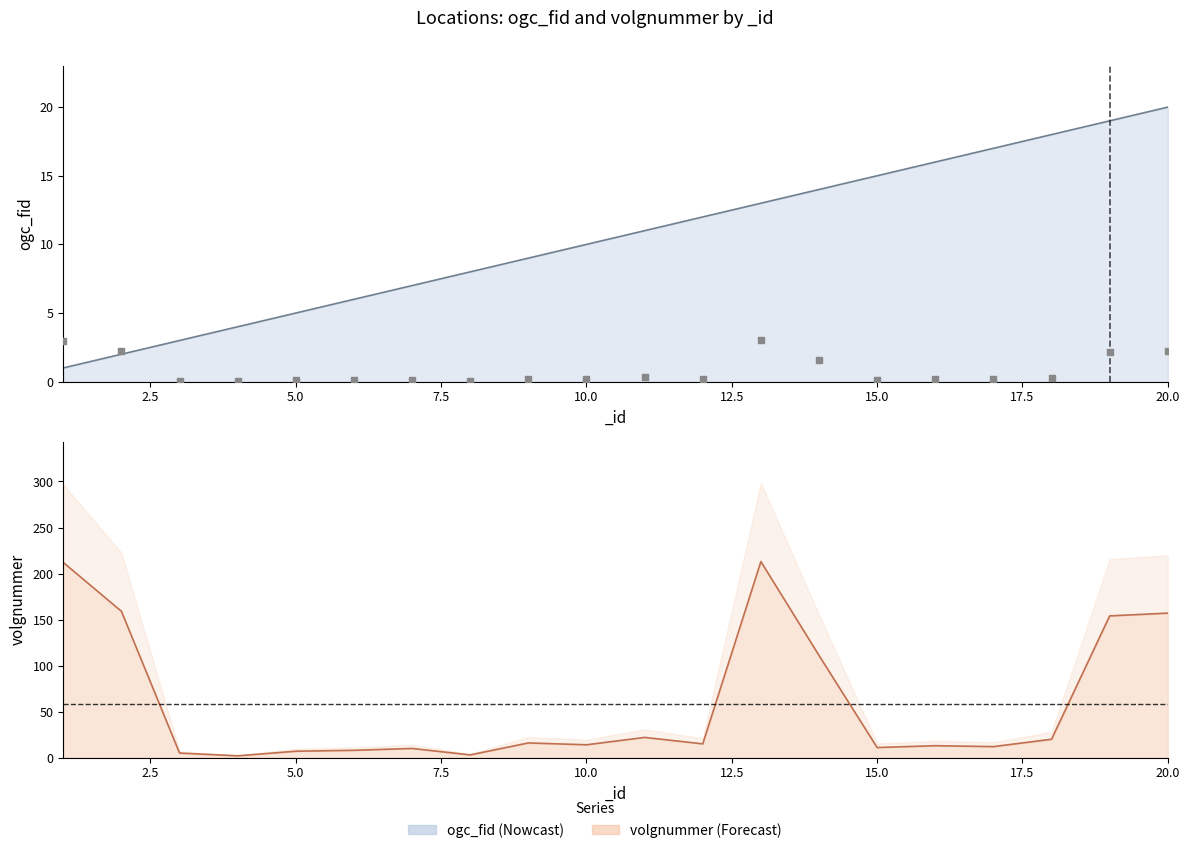

Is the value of ogc_fid at 10.0 greater than the value of volgnummer at 11?

No